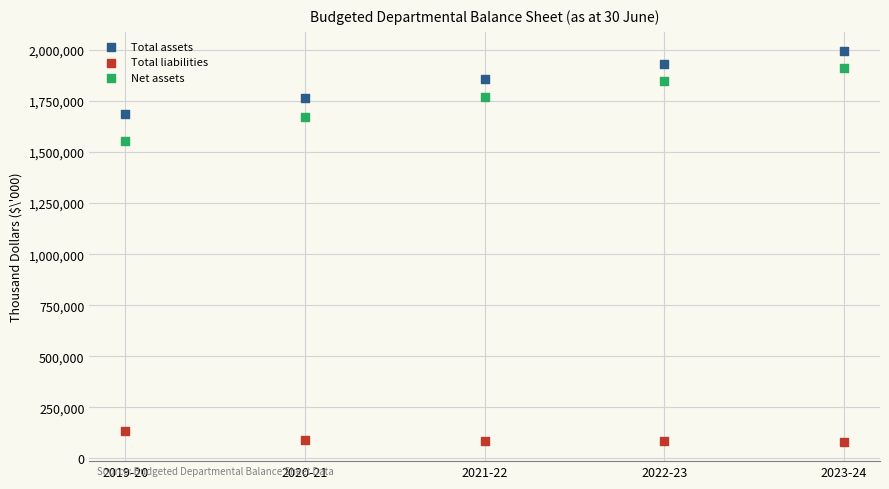

What are all the series names shown in the legend?

Total assets, Total liabilities, Net assets